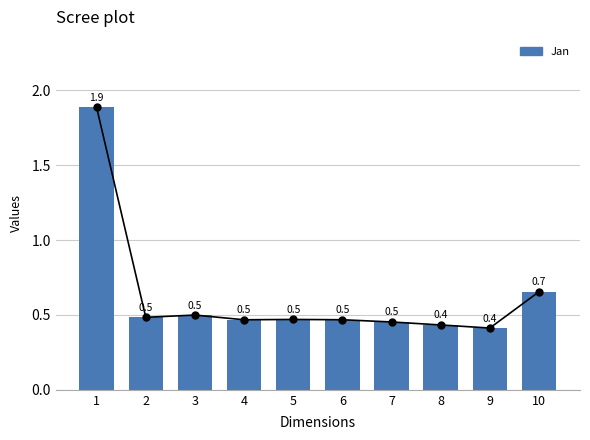

What is the value of the 7th bar from the left?

0.5